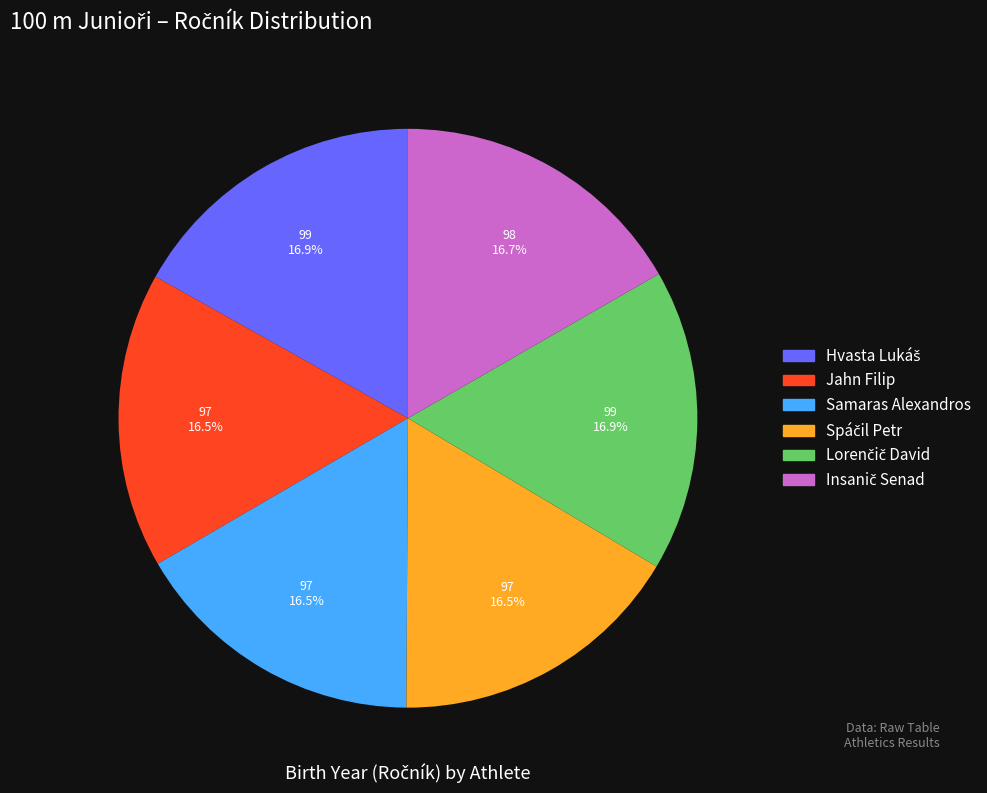

Does any single category account for the majority?

No